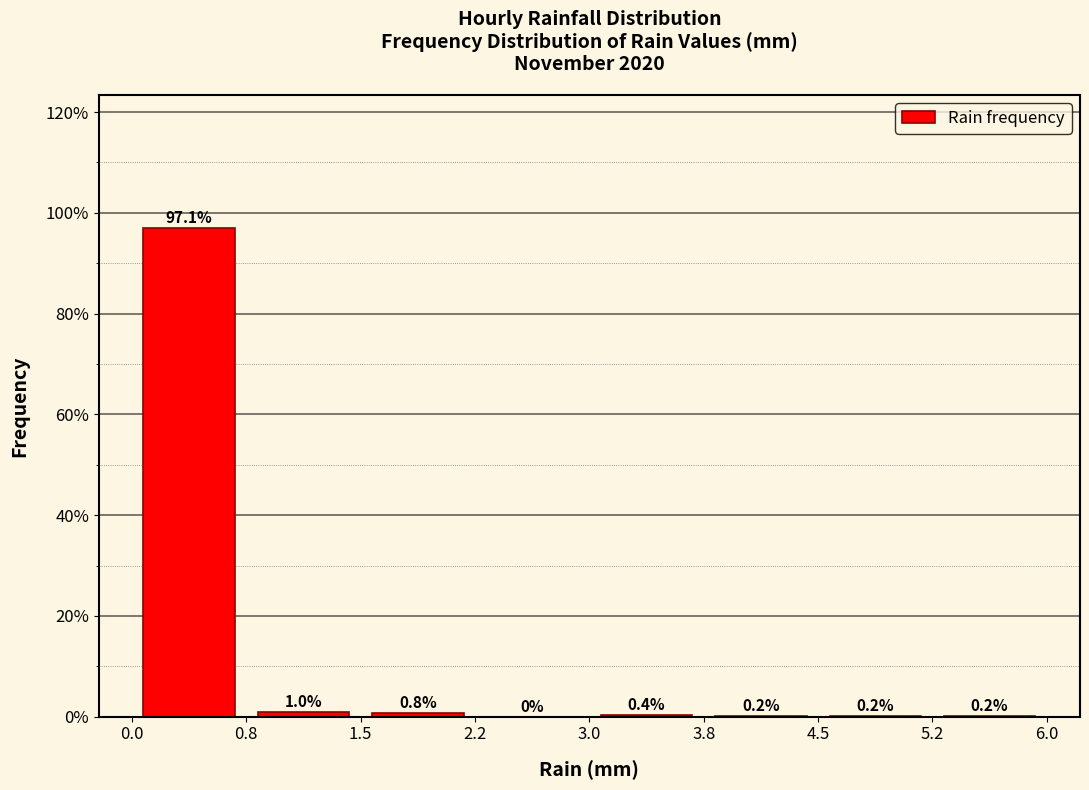

Which range on the x-axis has the tallest bar?

0.0 to 0.8